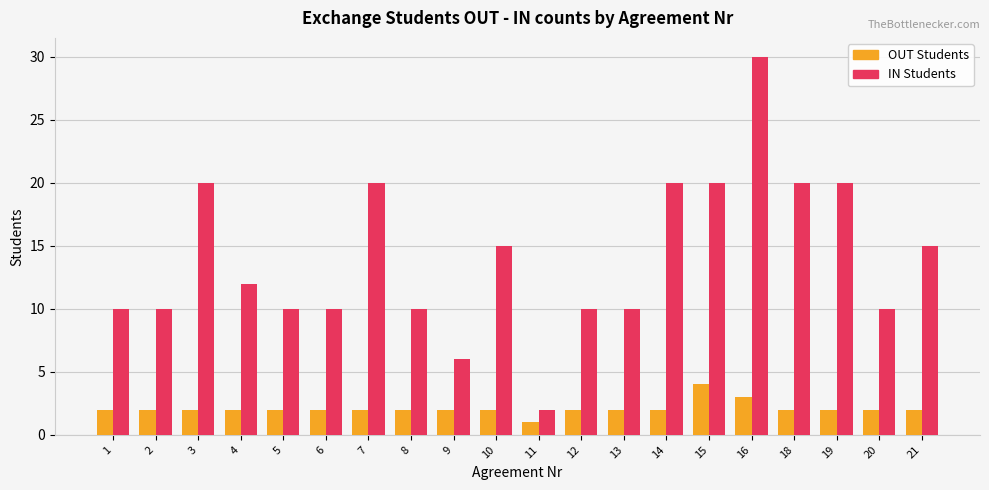

What is the average value of the IN Students series?

14